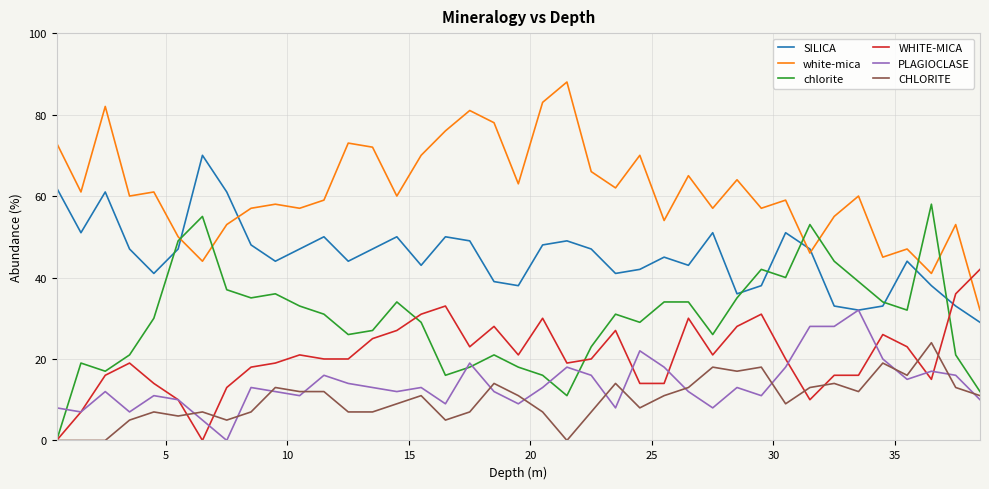

List the series in order of their peak value, lowest first.

CHLORITE, PLAGIOCLASE, WHITE-MICA, chlorite, SILICA, white-mica